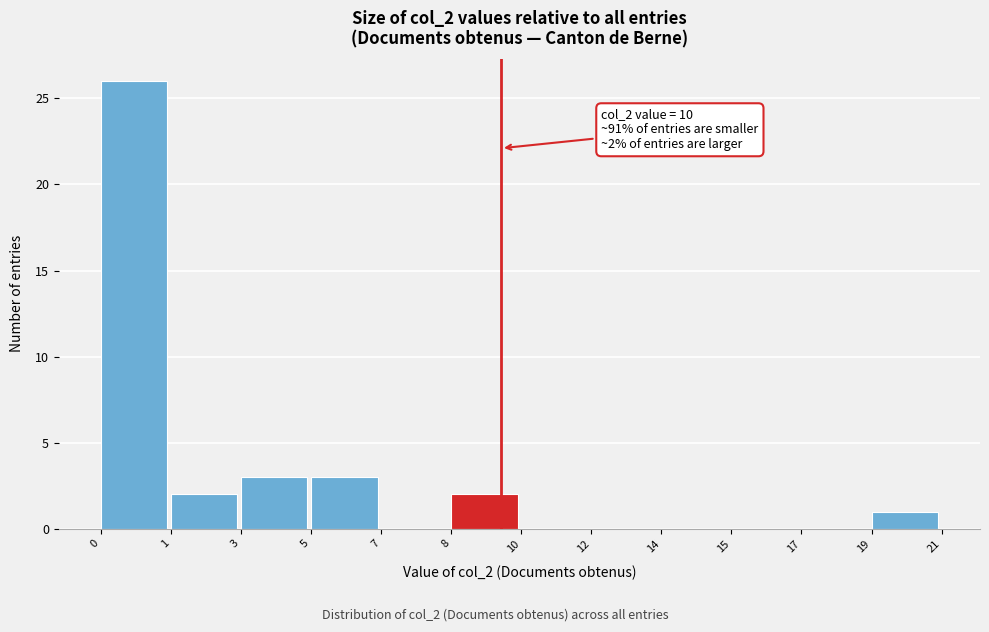

Reading left to right, list all the values displayed in this chart.

0=26	1=2	3=3	5=3	7=0	8=2	10=0	12=0	14=0	15=0	17=0	19=1